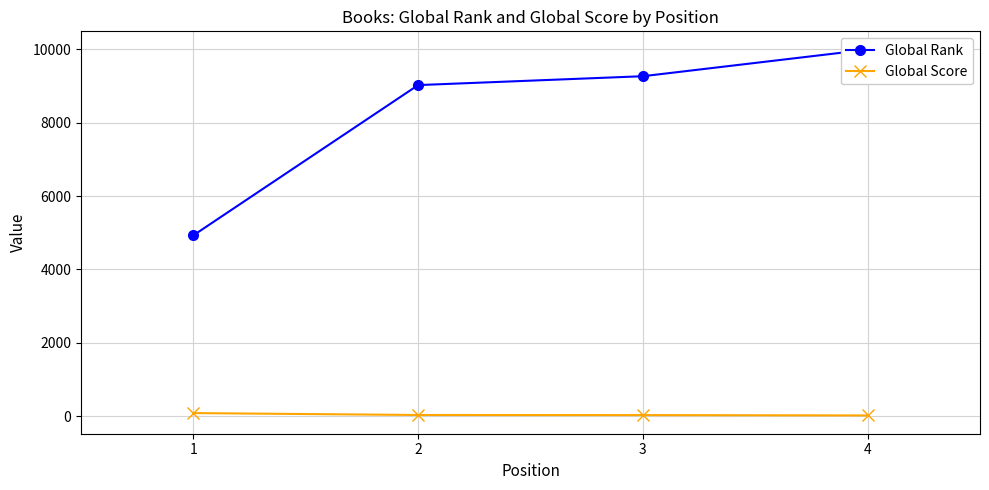

At which label does Global Score first exceed 32?

1